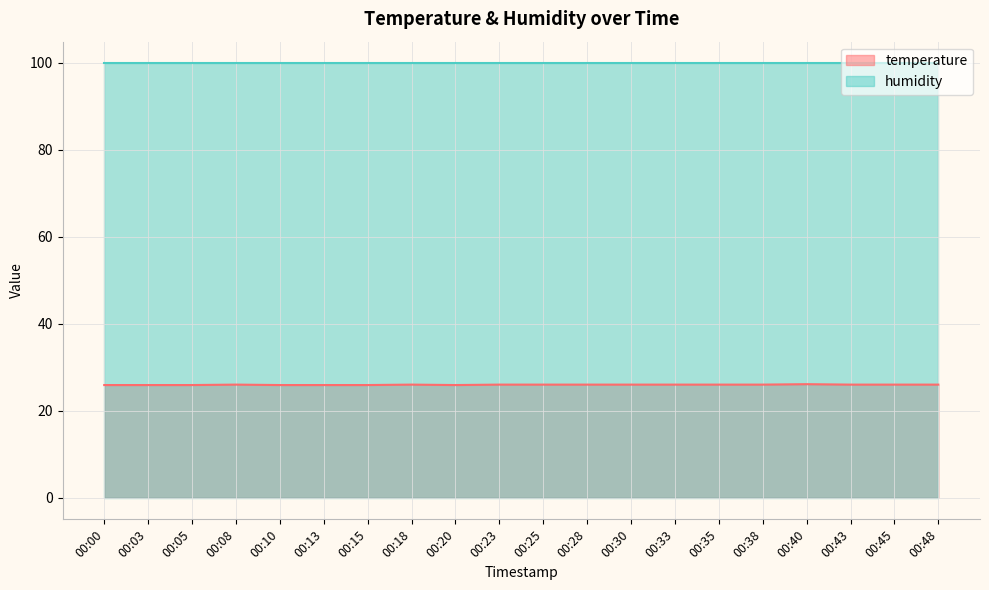

What is the average value?

26.0